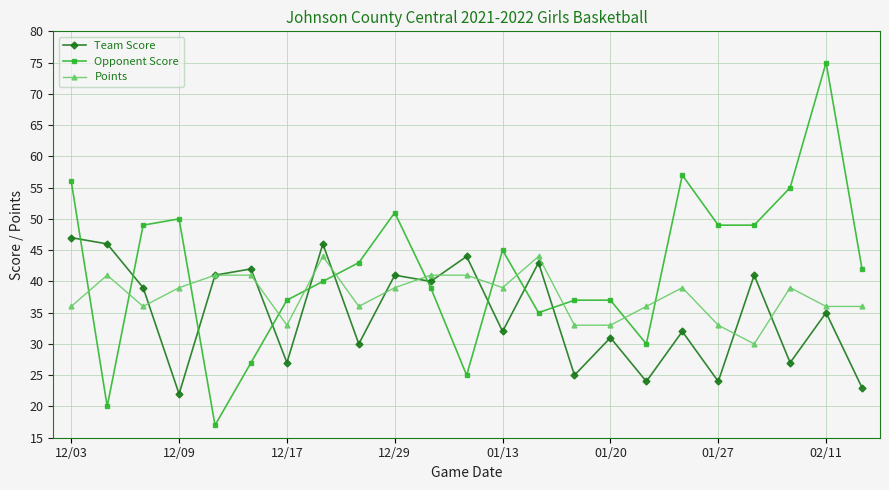

What are all the series names shown in the legend?

Team Score, Opponent Score, Points